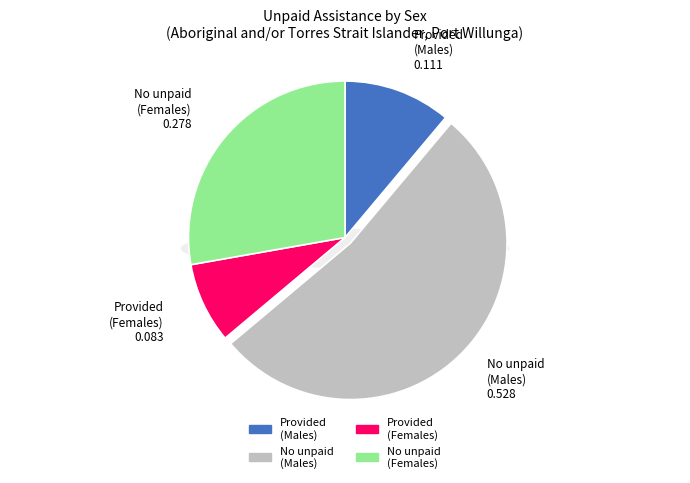

The Provided unpaid assistance (Males) slice represents 11% of the pie. True or false?

True